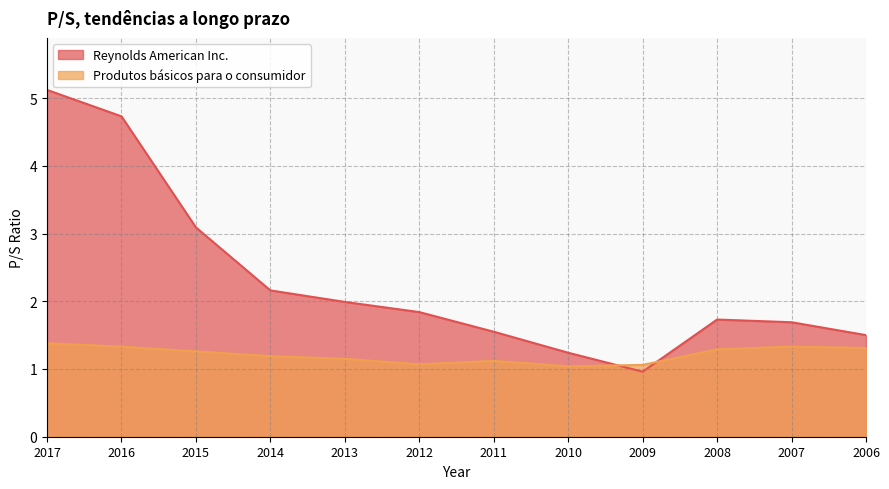

What is the value of the Produtos básicos para o consumidor point at the 1st from the left?

1.4